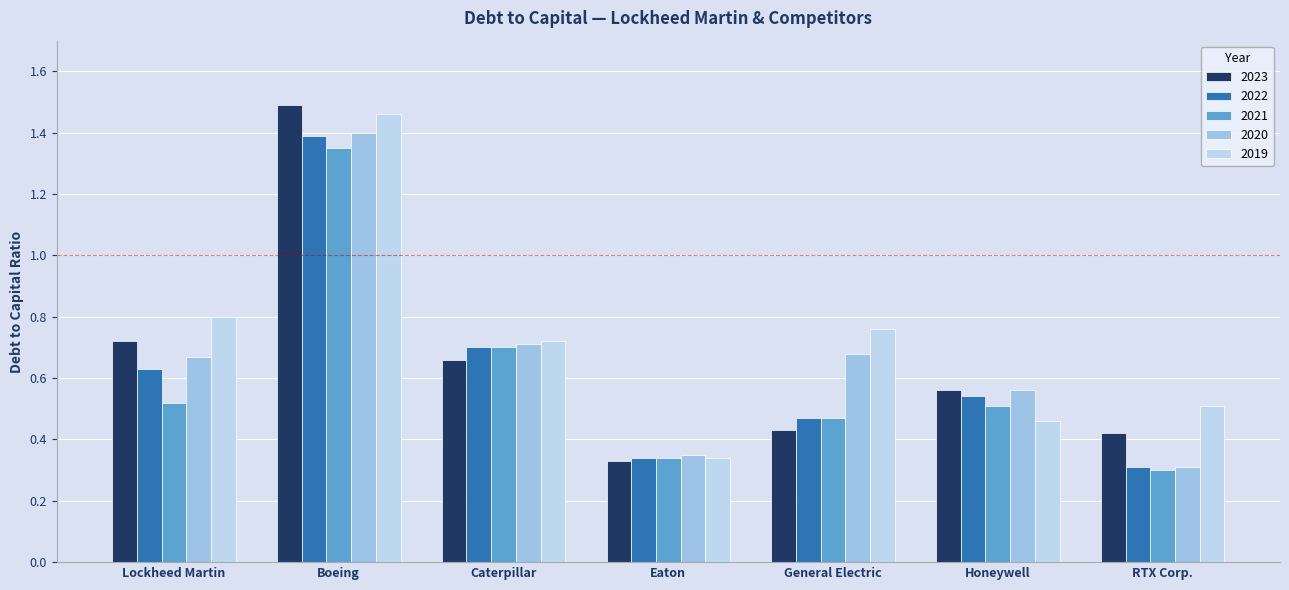

Count the number of categories in the chart.

7